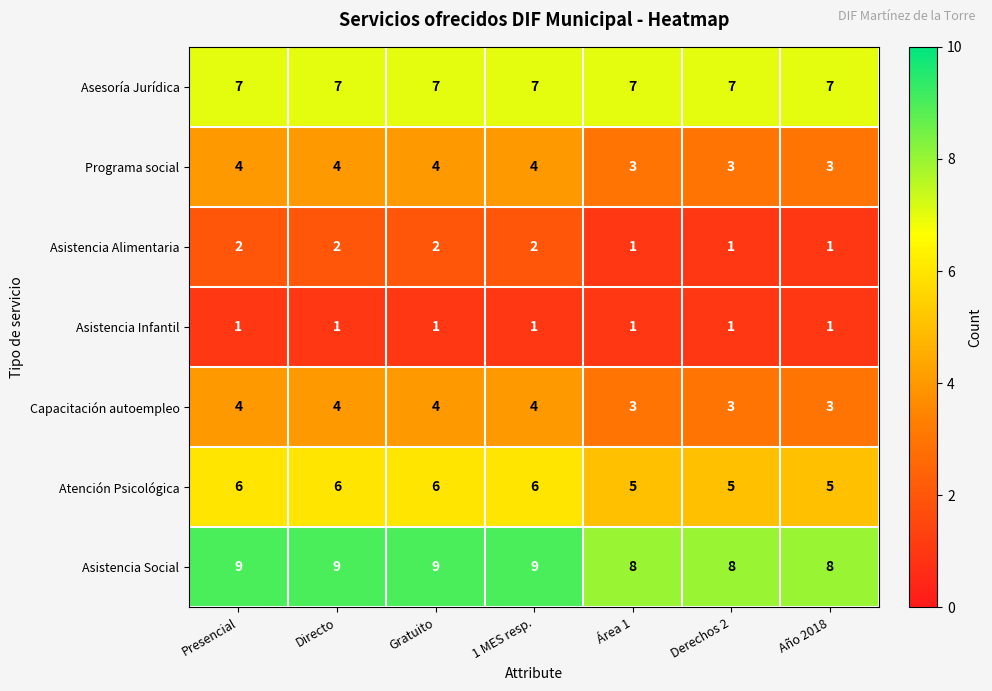

How many distinct data groups are displayed?

7